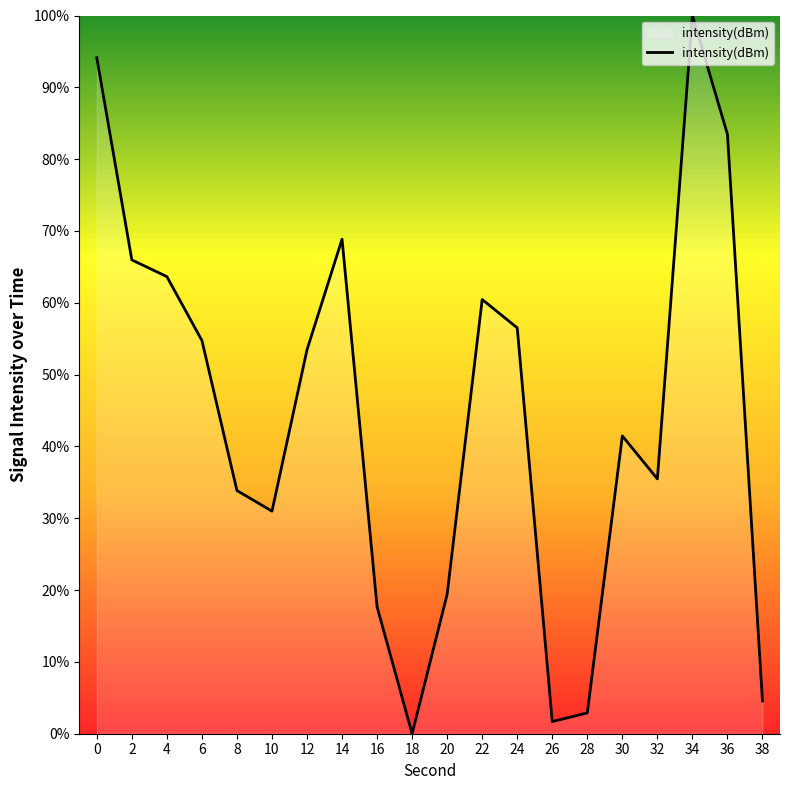

Which category has the highest value across all series?

34